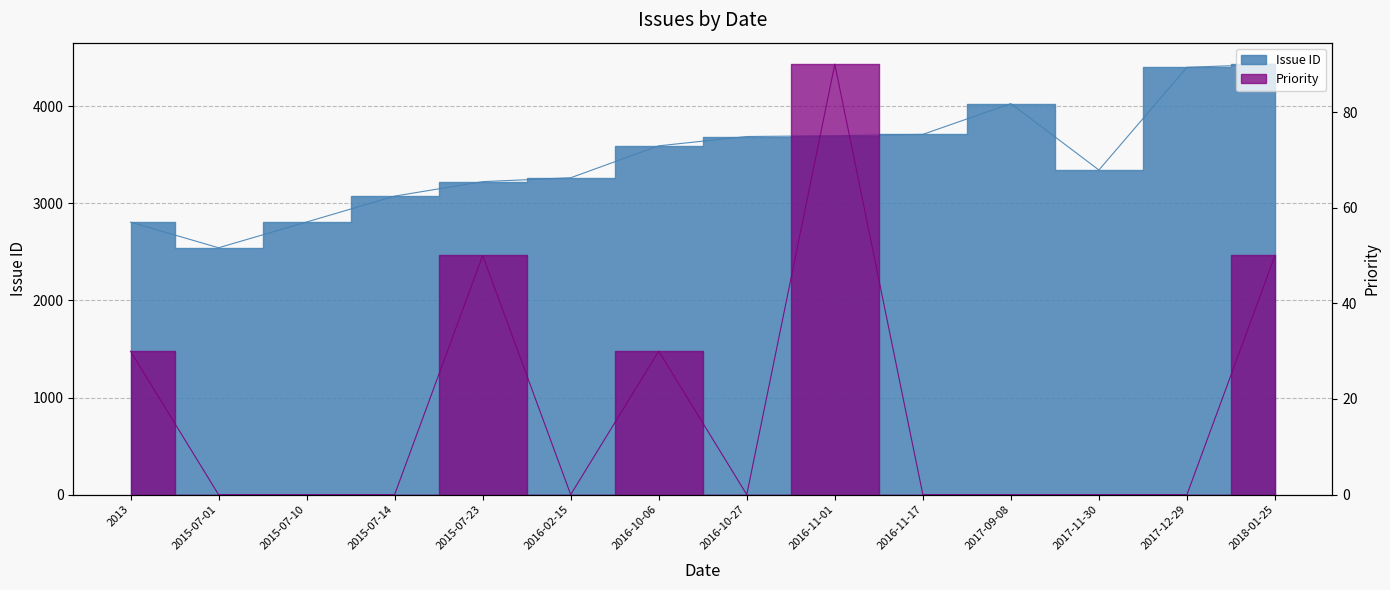

Which series changed the most between 2015-07-23 and 2016-11-17?

Issue ID